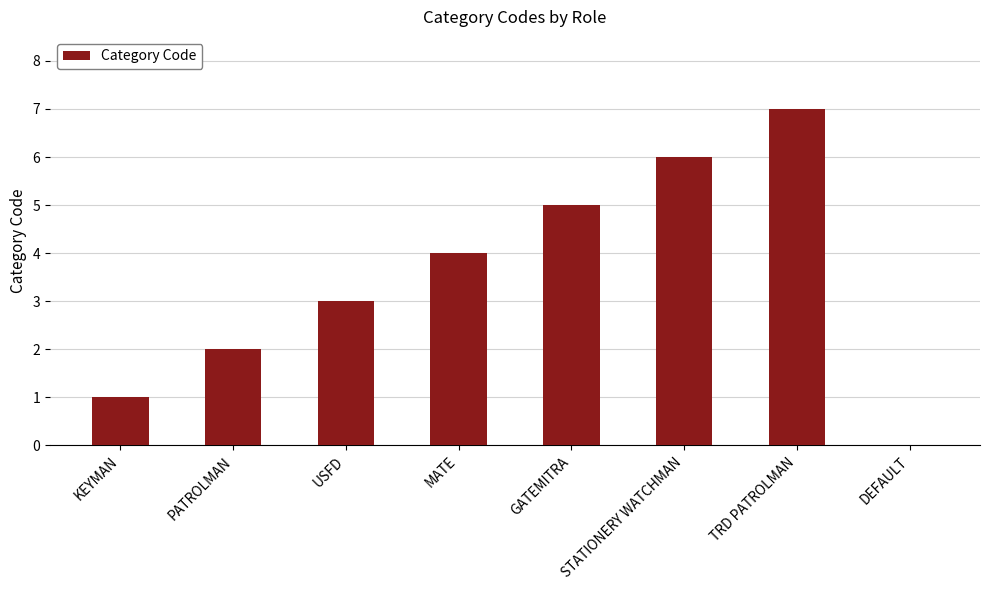

What is the sum of the values at DEFAULT and MATE?

4